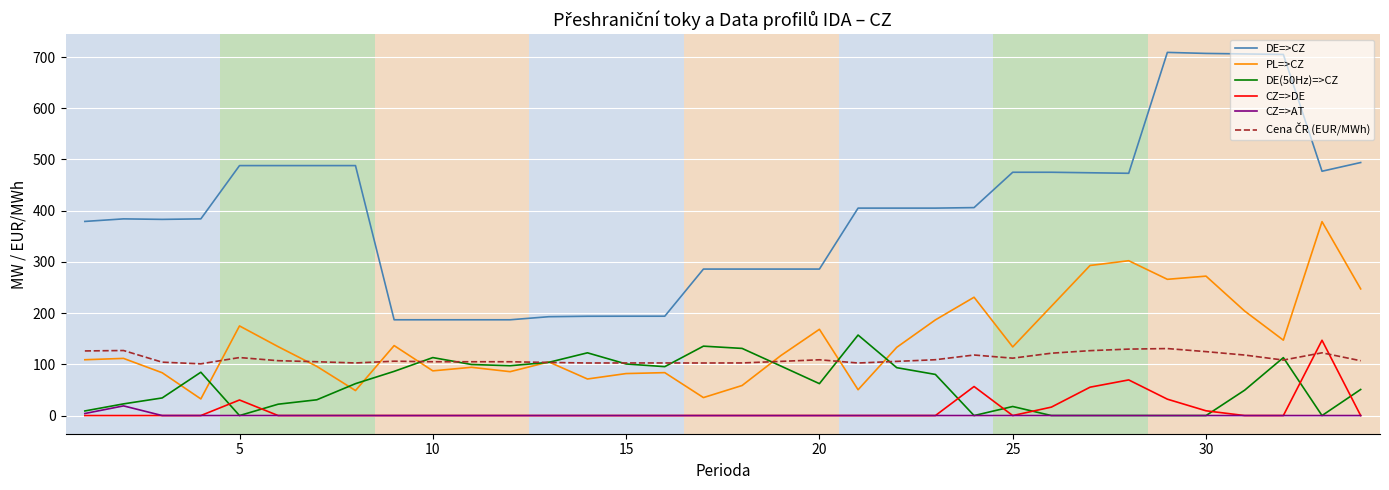

True or false: PL=>CZ and CZ=>AT intersect in this chart.

False